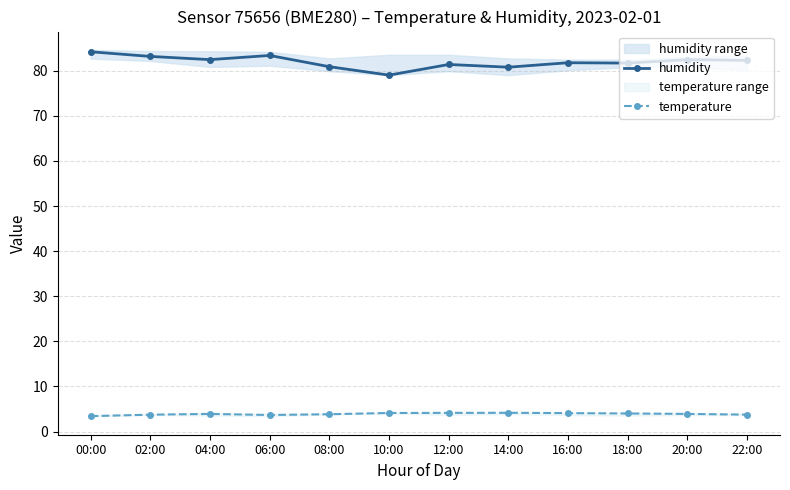

What position from the right is 06:00?

9